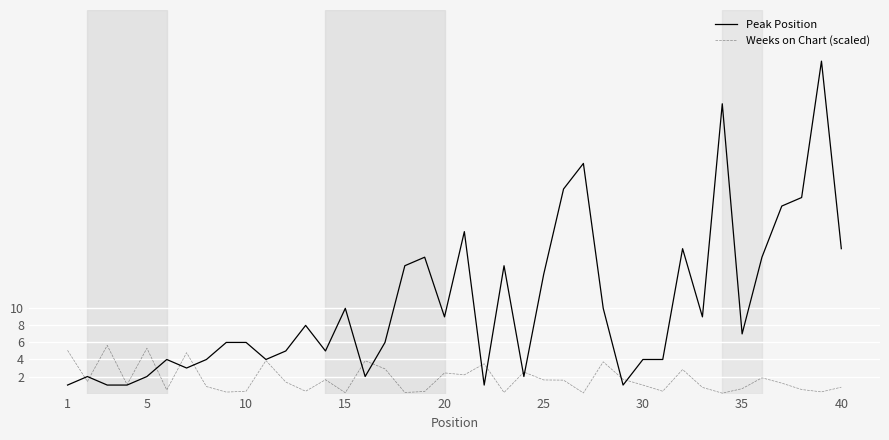

True or false: Peak Position and Weeks on Chart (scaled) cross at least once.

True